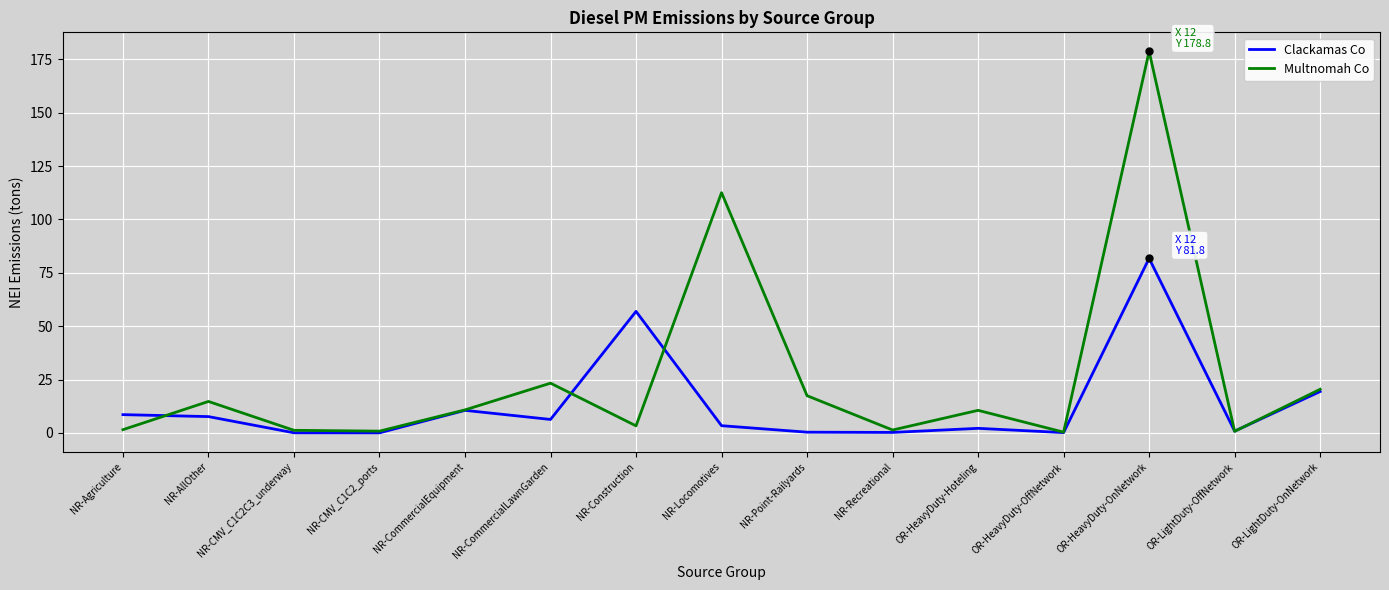

What is the total value across all series at NR-Point-Railyards?

17.7